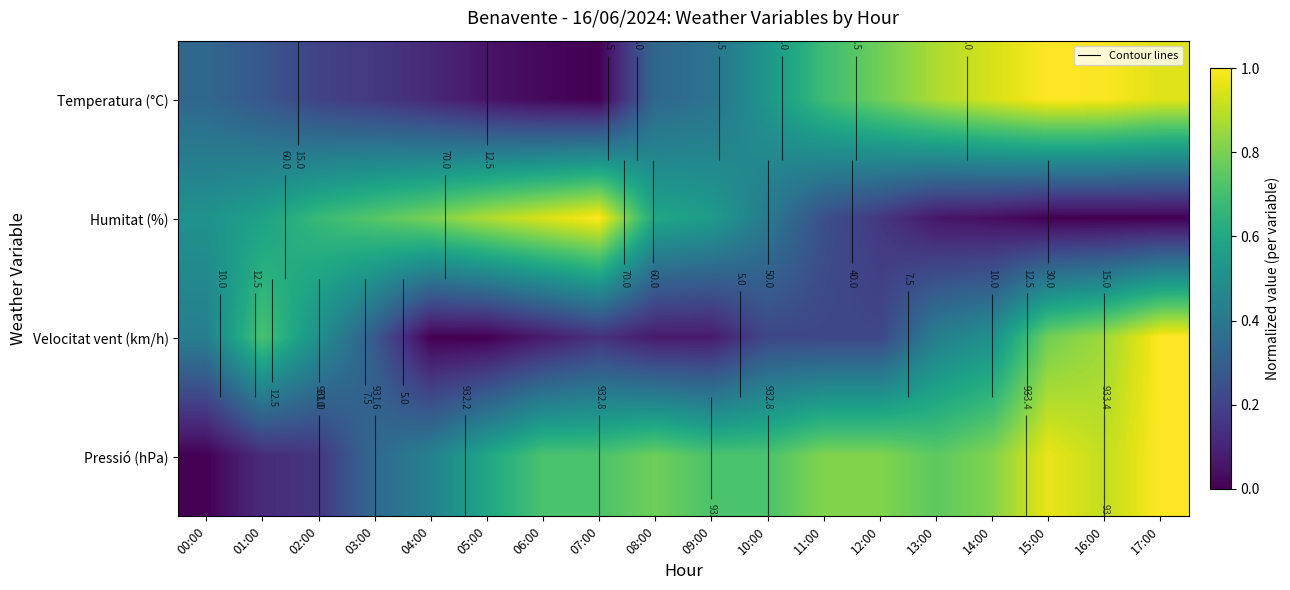

Which series has the widest spread of values?

Temperatura (°C)